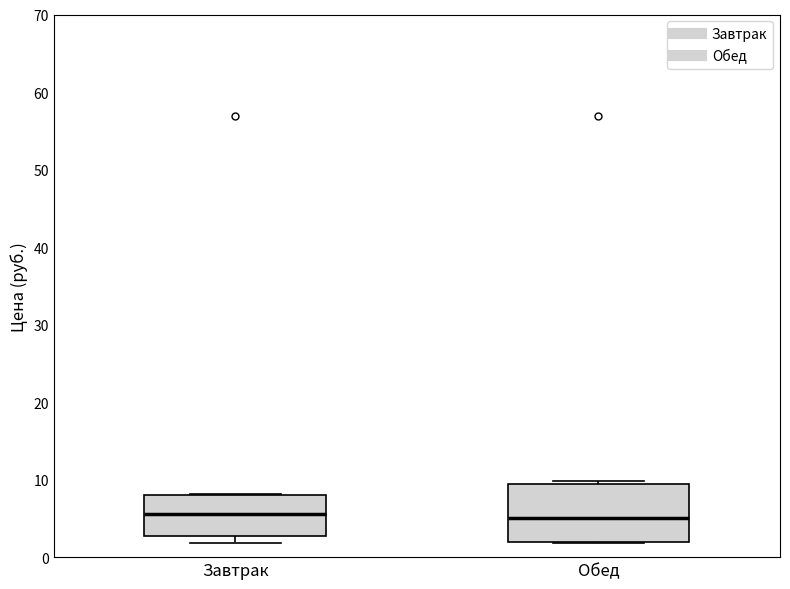

Comparing the boxes themselves (not the whiskers), which one is the tallest?

Обед